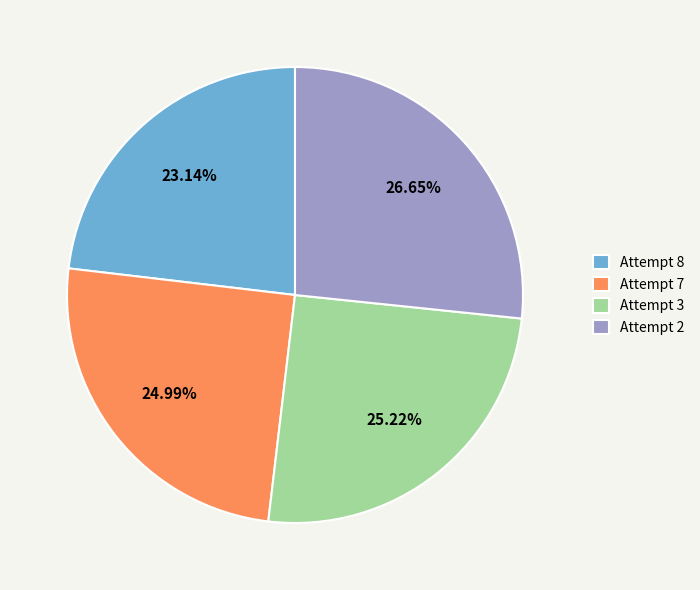

What percentage is the Attempt 8 slice, to the nearest percent?

23%